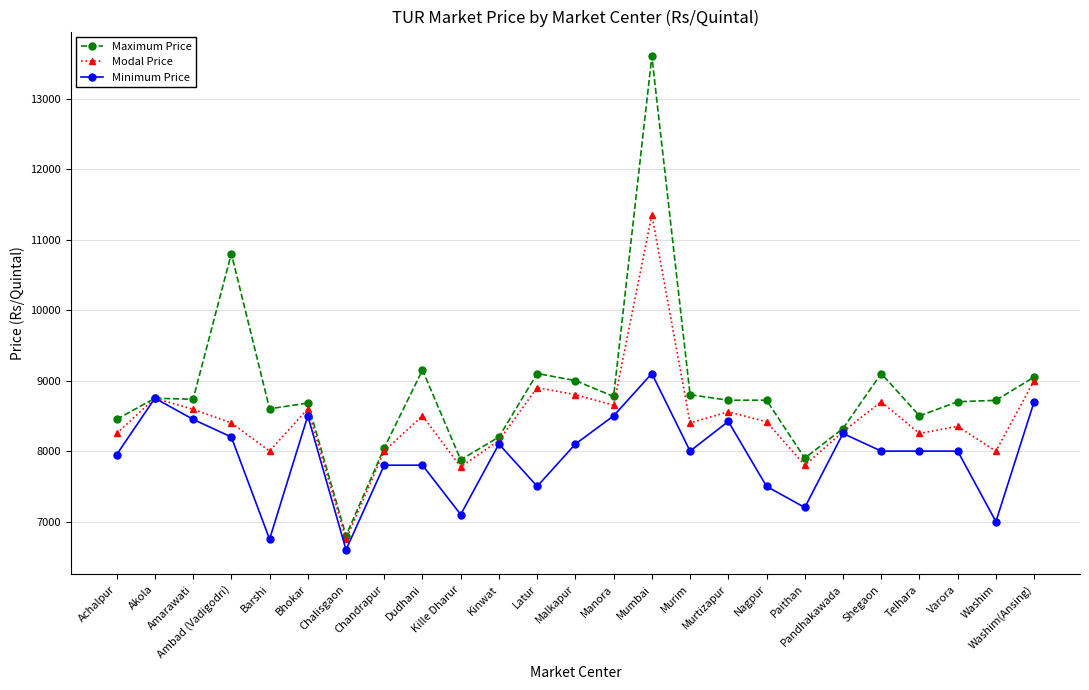

How many lines are shown in the chart?

3